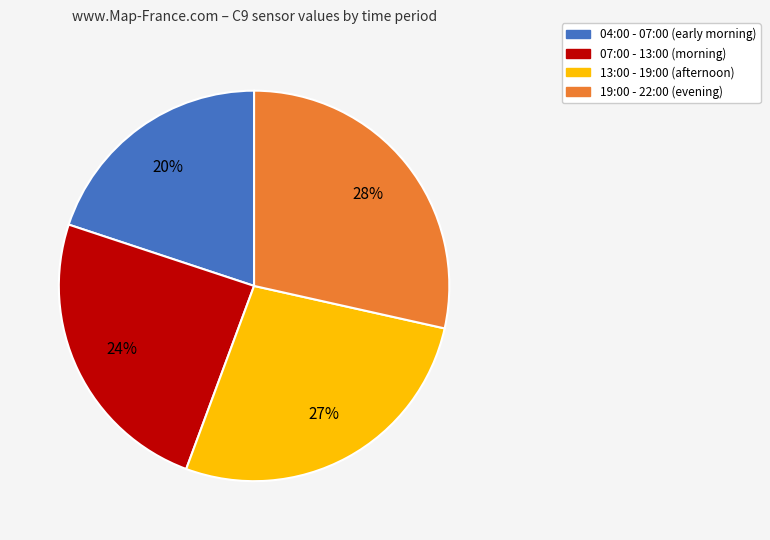

Does any single category account for the majority?

No